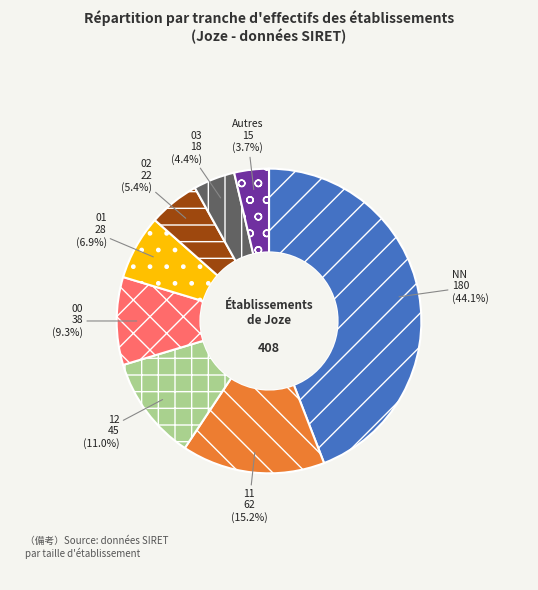

Does 11 account for over 50% of the chart?

No